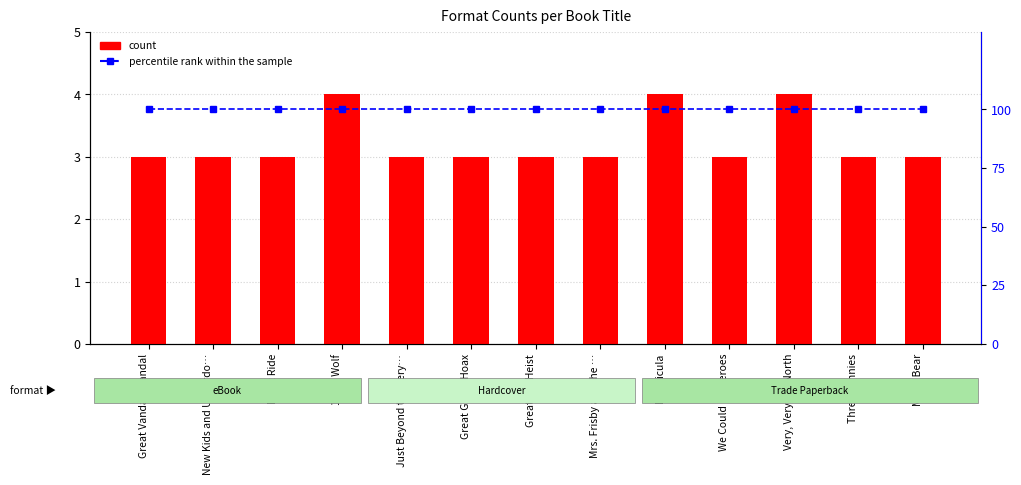

What are all the series names shown in the legend?

count, percentile rank within the sample